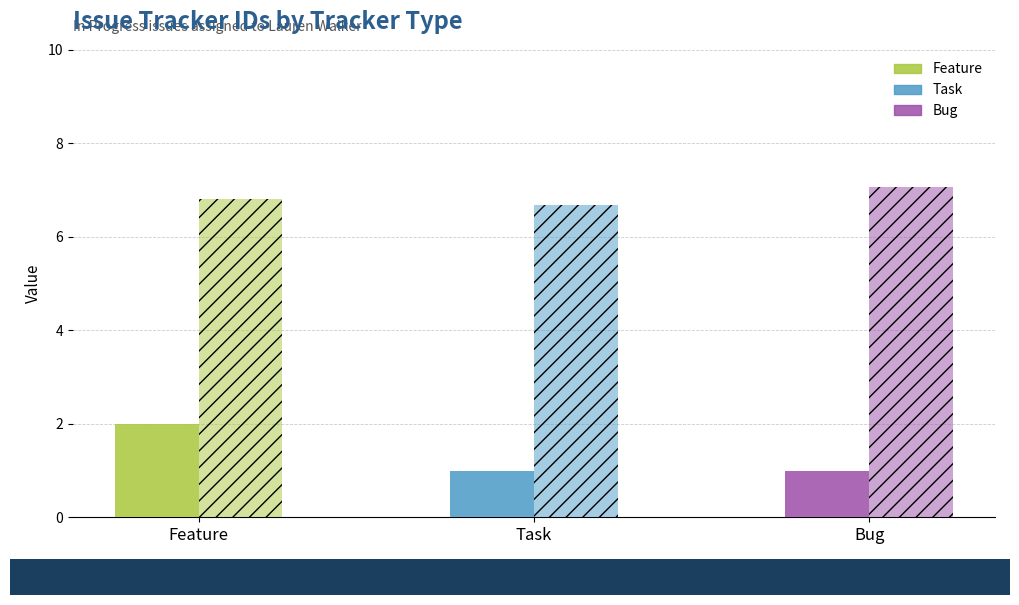

How many data points does each series have?

3